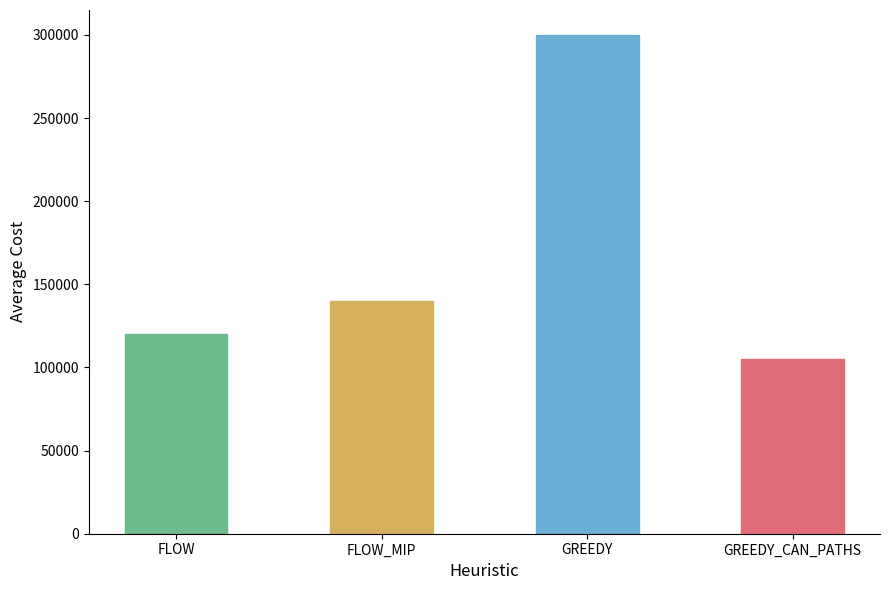

Which has a higher value, FLOW or GREEDY?

GREEDY